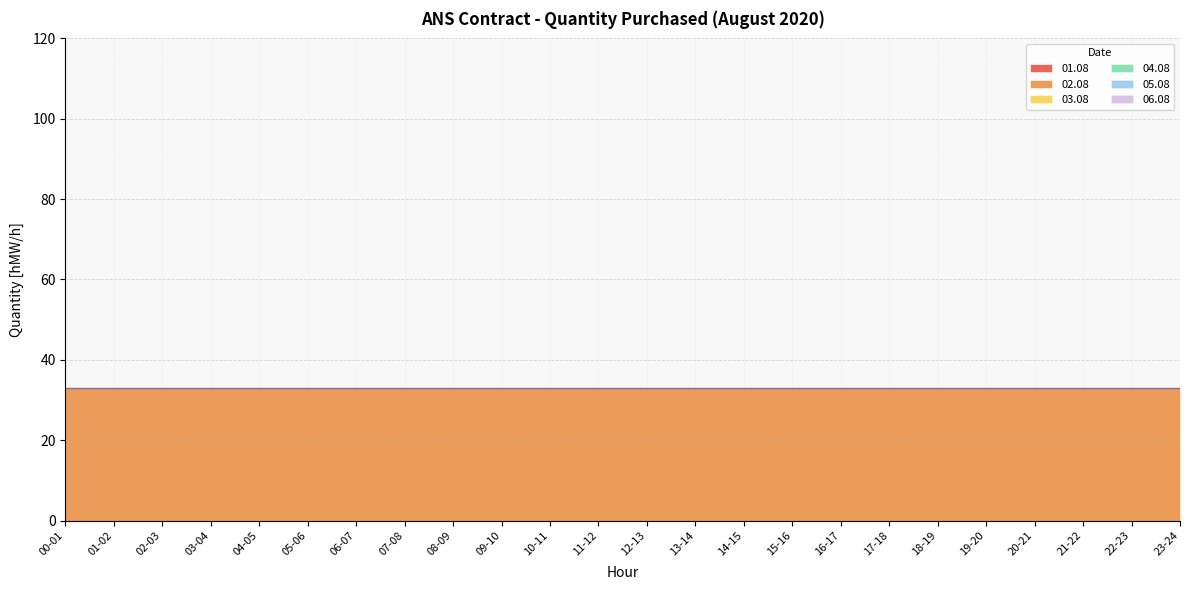

How many data points does each series have?

24